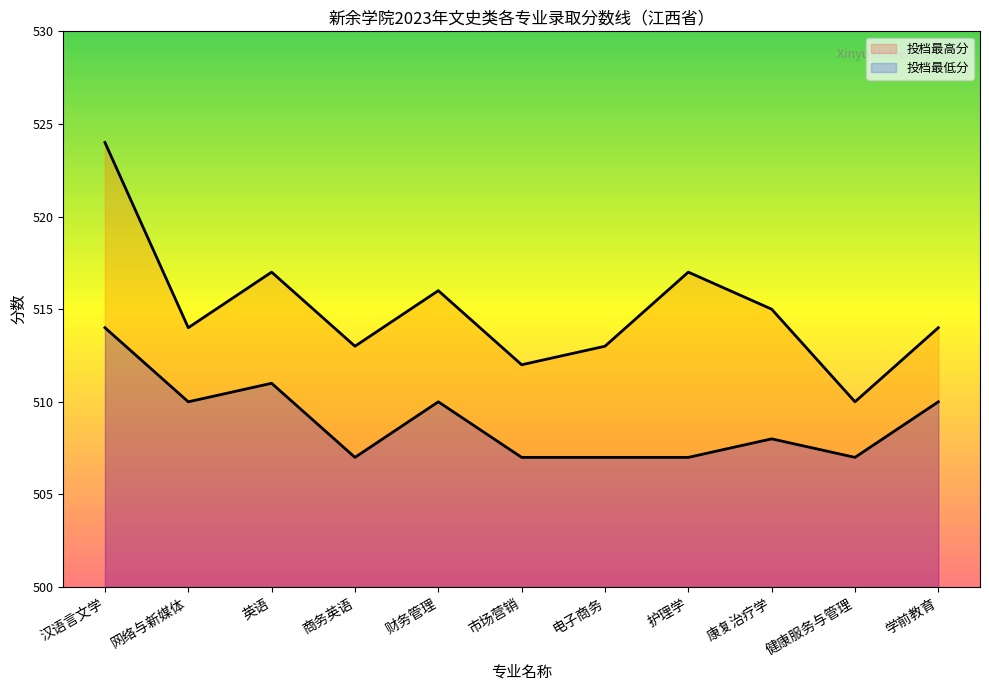

At which category is the sum across all series the highest?

汉语言文学